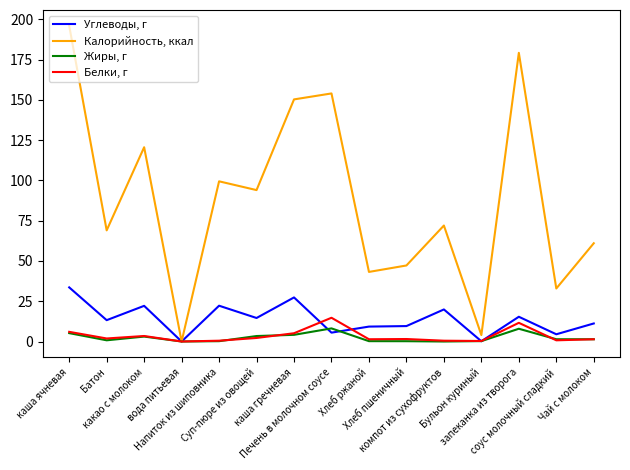

Which series has the largest total across all categories?

Калорийность, ккал